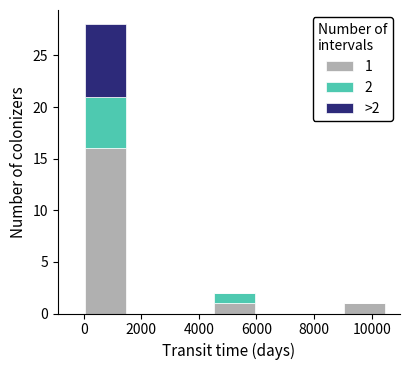

Which range on the x-axis has the tallest stacked bar (by total height)?

0 to 1500